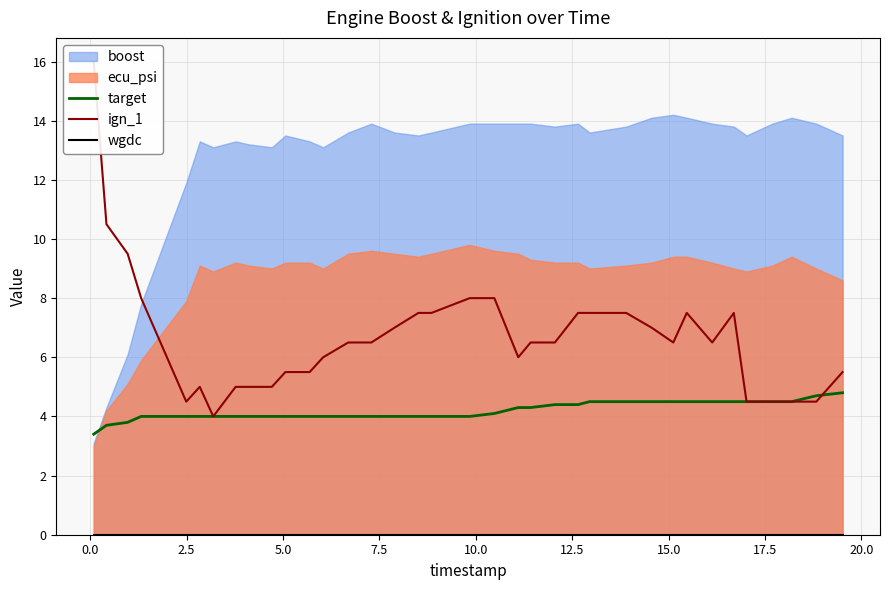

What is the lowest value of the target series?

3.4